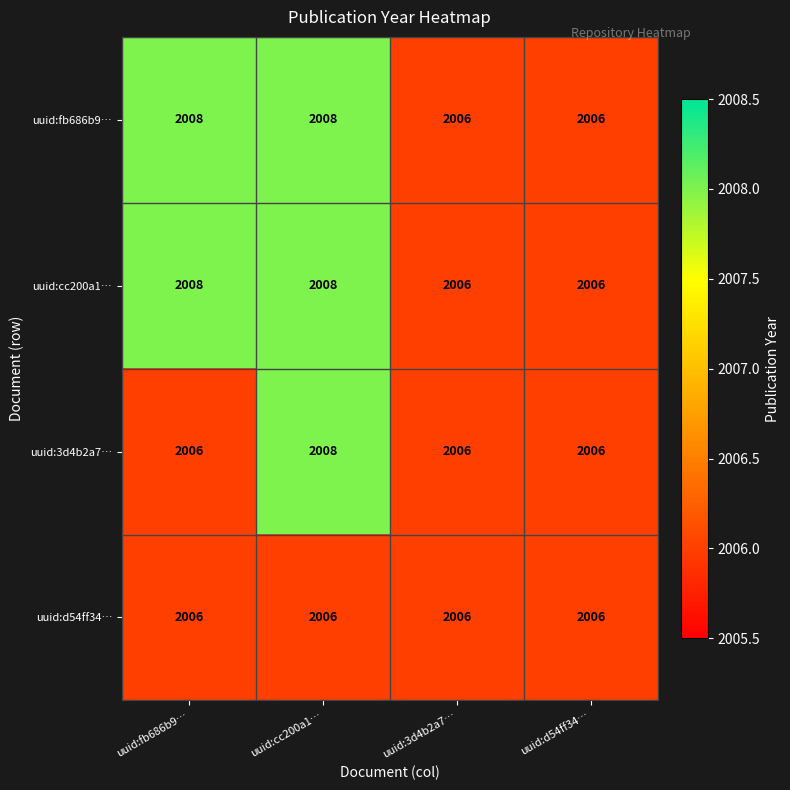

At which category is the sum across all series the highest?

uuid:cc200a1…